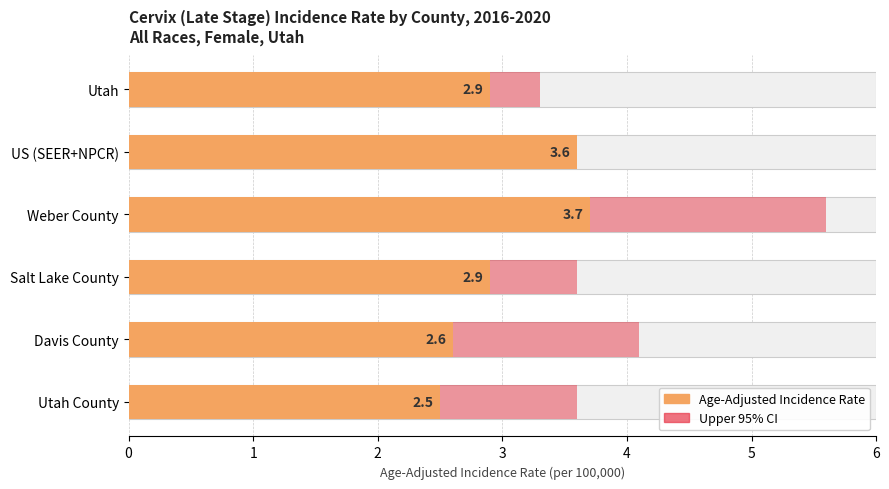

How many bars are there in each group?

2